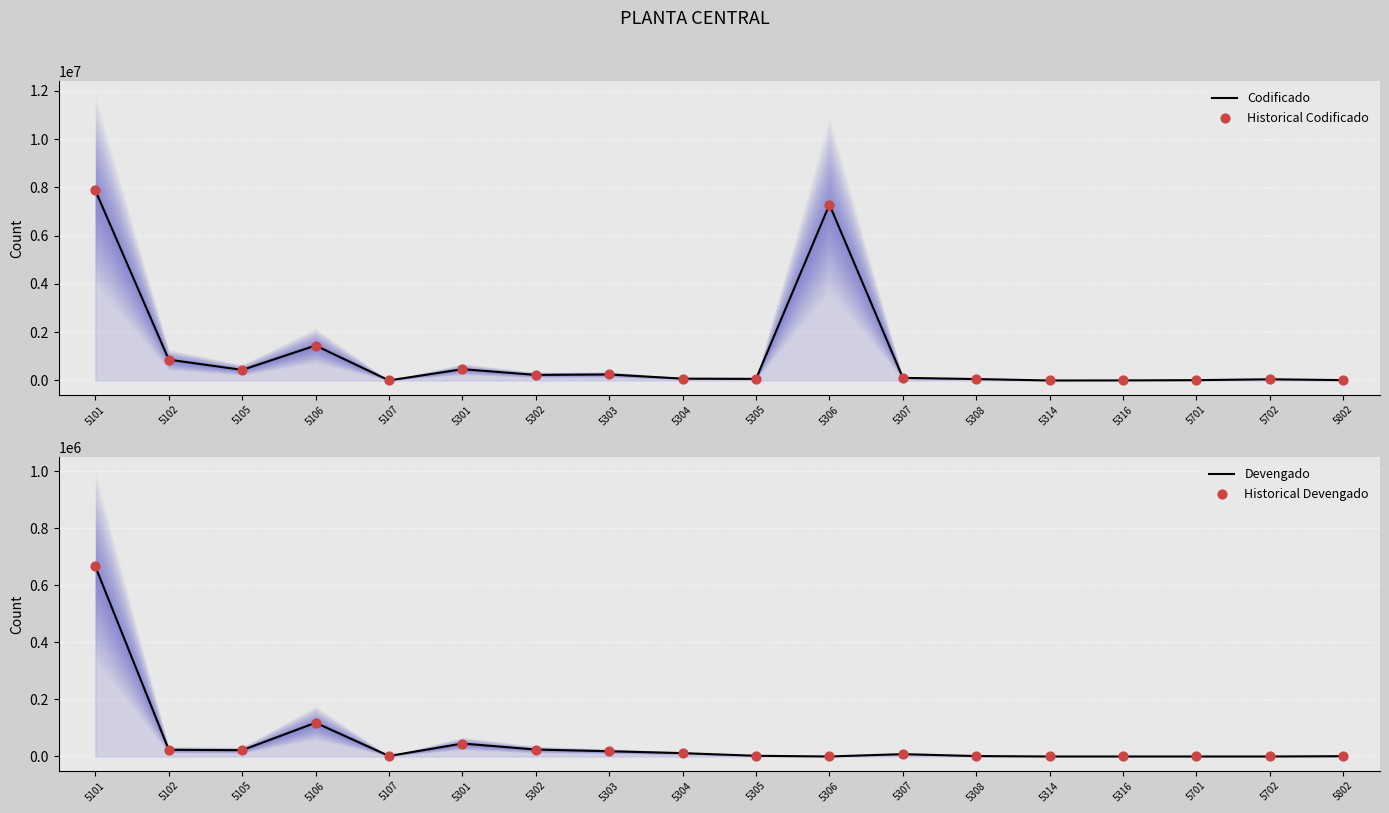

What are all the series names shown in the legend?

Codificado, Historical Codificado, Devengado, Historical Devengado